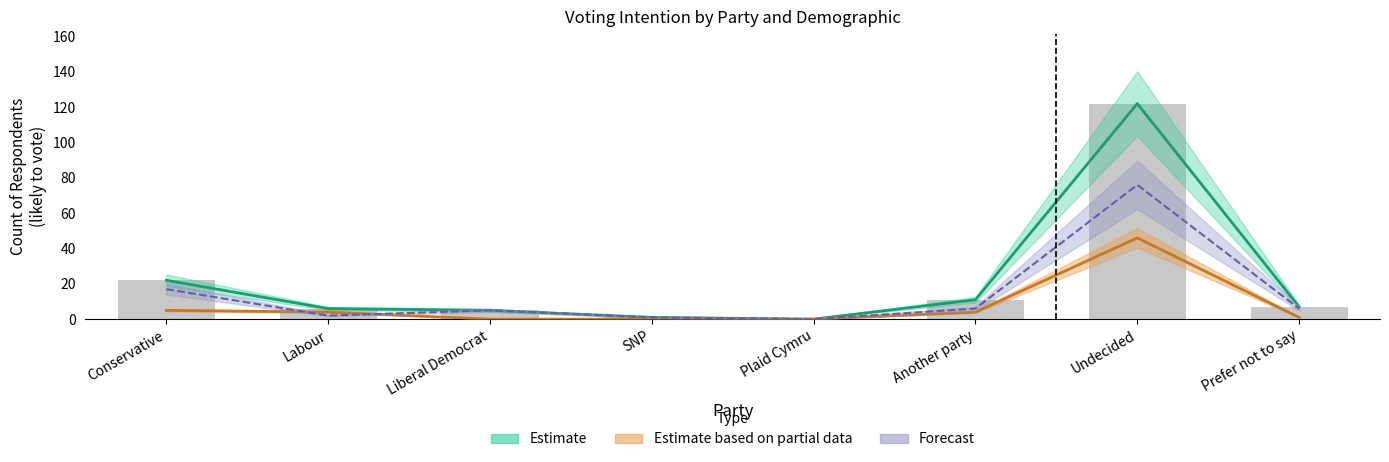

What is the label of the 8th bar from the right?

Conservative